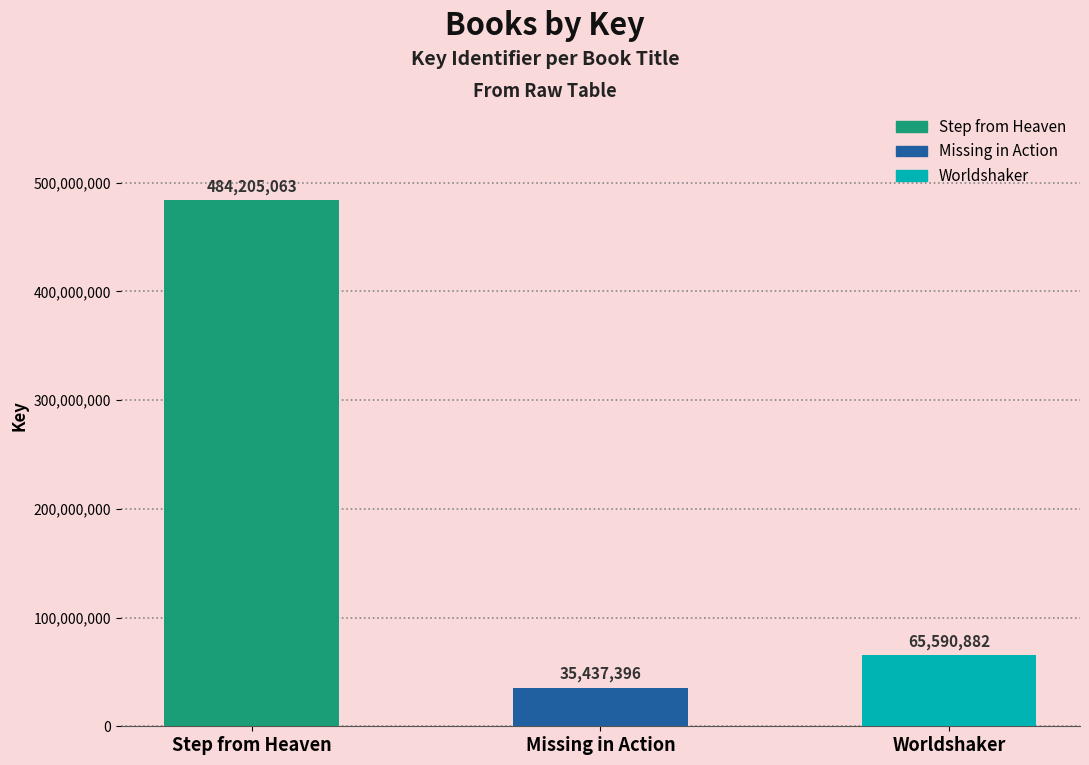

What is the difference between the maximum and second lowest values?

418614181